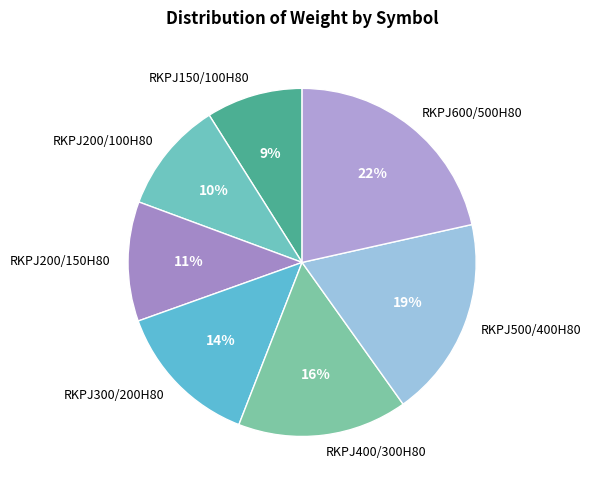

What is the largest slice in the pie chart?

RKPJ600/500H80